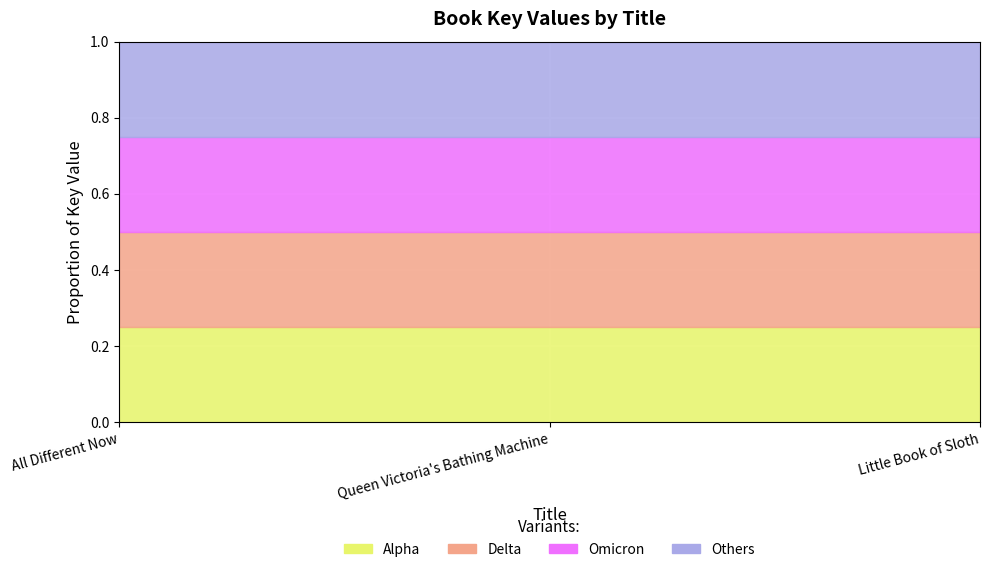

What are all the series names shown in the legend?

Alpha, Delta, Omicron, Others